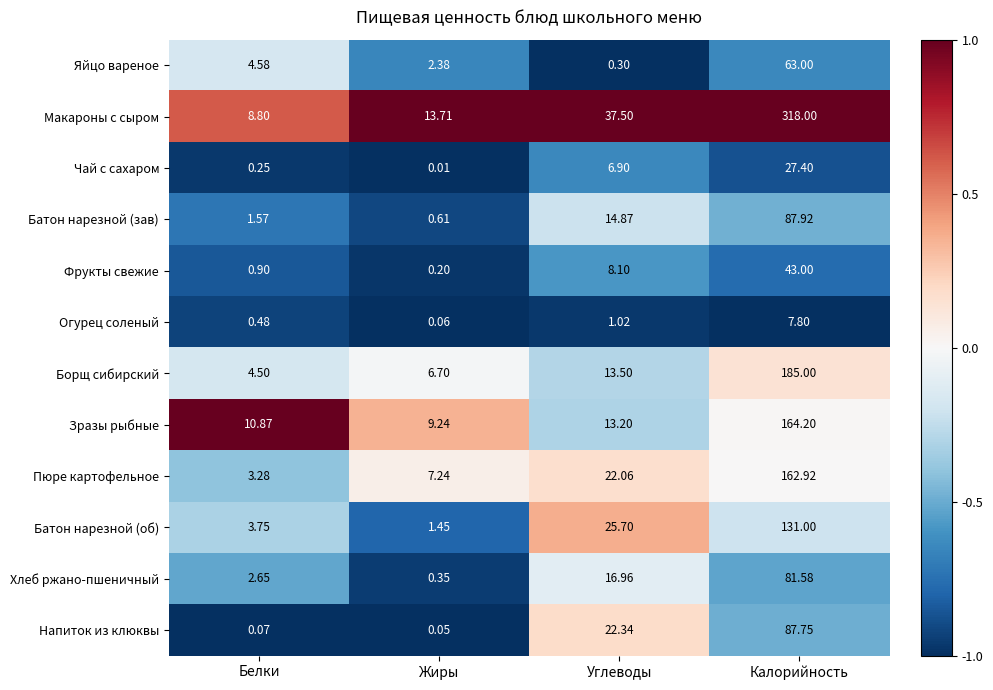

At how many categories does at least one series exceed 0?

4